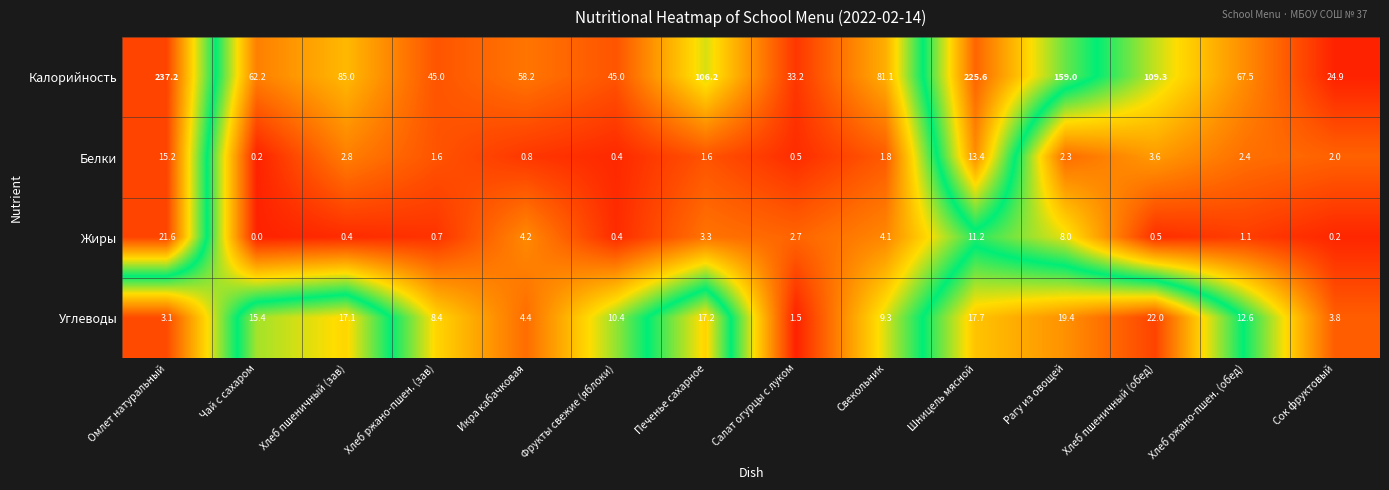

At which label does Белки first exceed 2?

Омлет натуральный